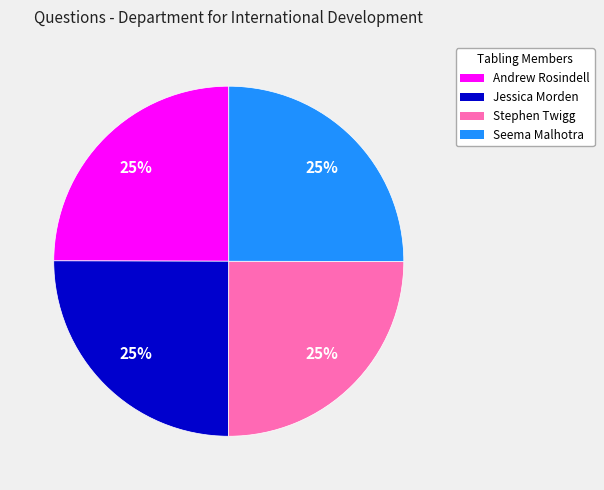

Count the number of slices in the pie.

4